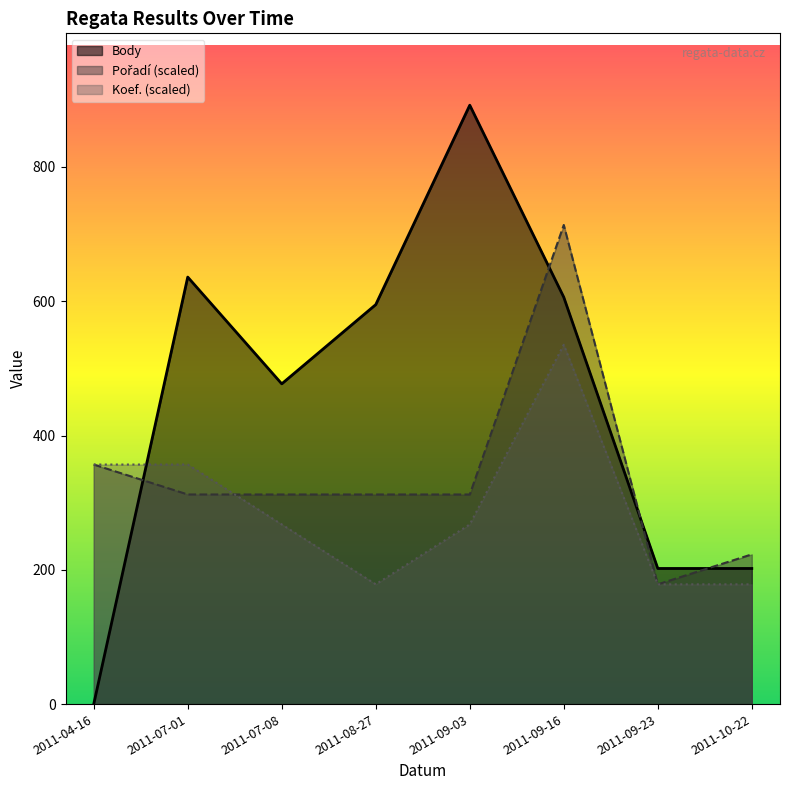

The Pořadí series shows 223.0 at 2011-10-22. True or false?

True